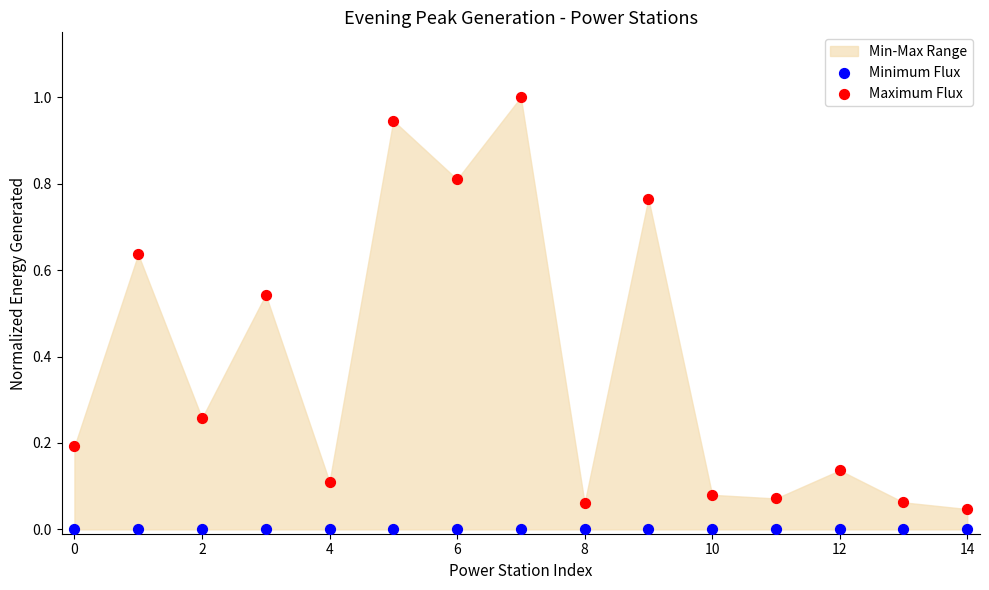

Which series contains the lowest Y value?

Minimum Flux